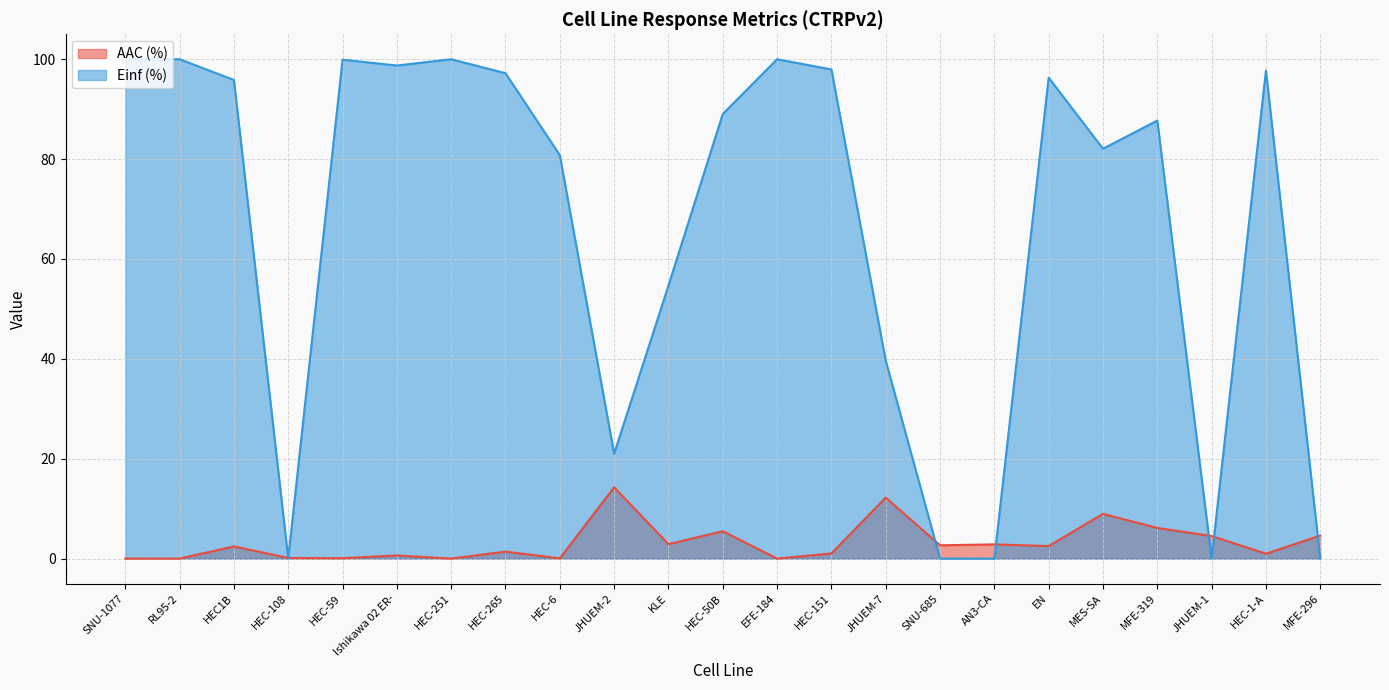

Rank the series by their average value, from lowest to highest.

AAC (%), Einf (%)